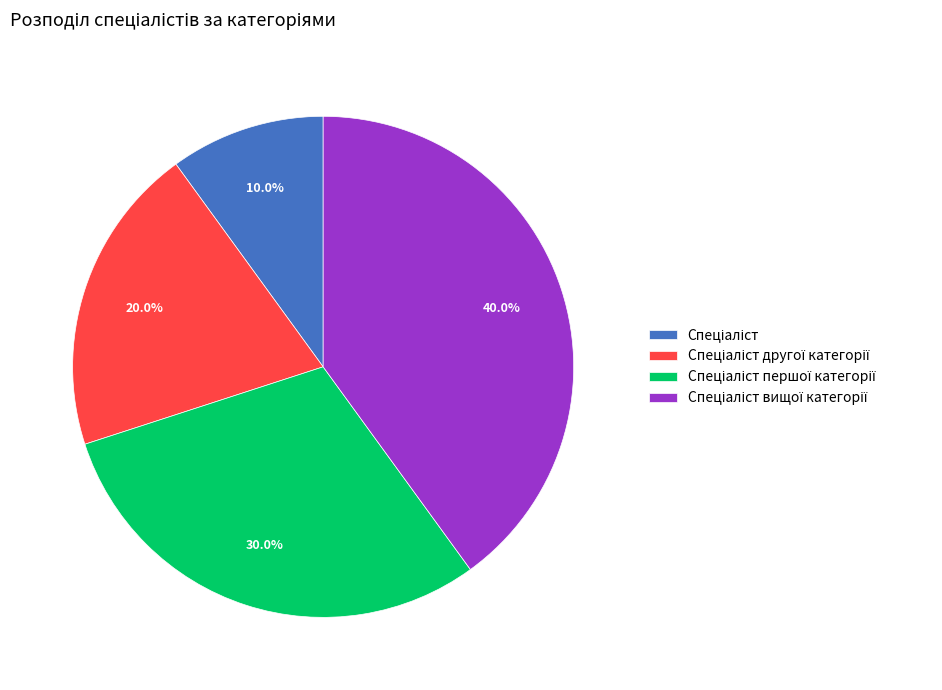

Is there any slice that represents more than half of the pie?

No